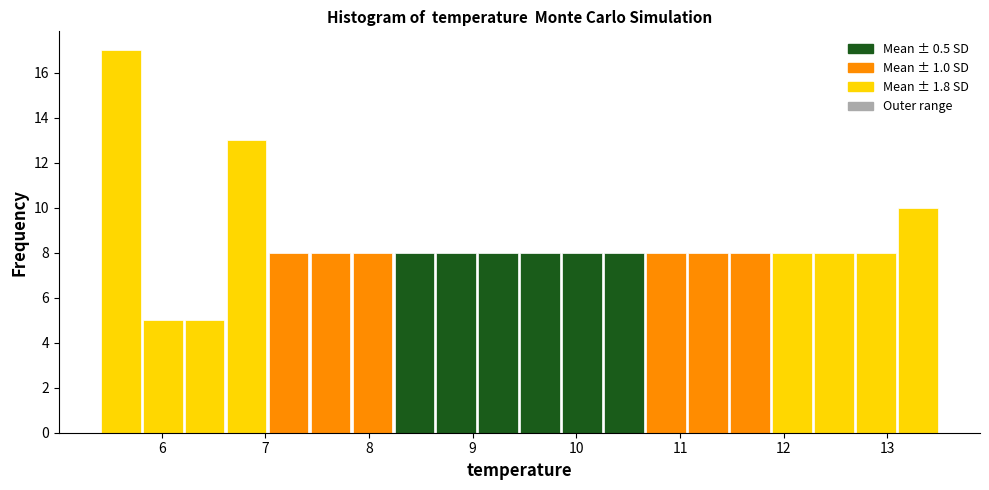

What is the height of the bar covering 12.3 to 12.7 on the x-axis? Neither the bar edges nor the heights are printed on the chart, so give them approximately, as read against the axes.

8